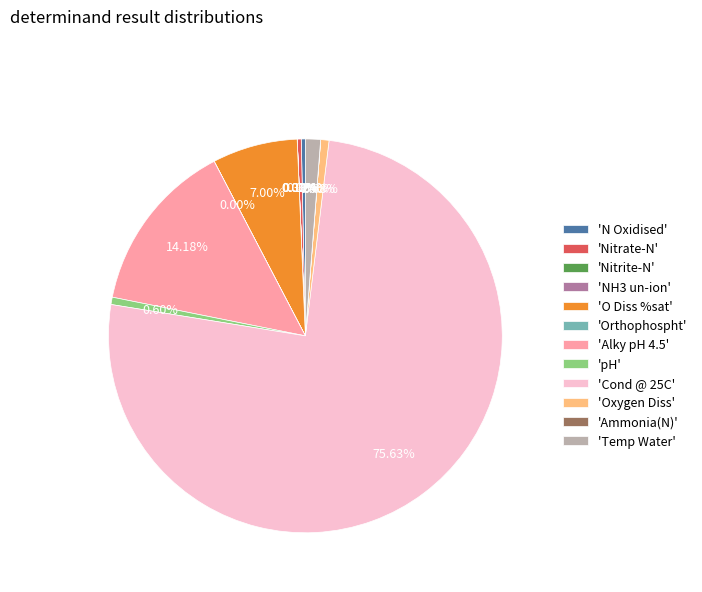

Which category accounts for the majority?

'Cond @ 25C'